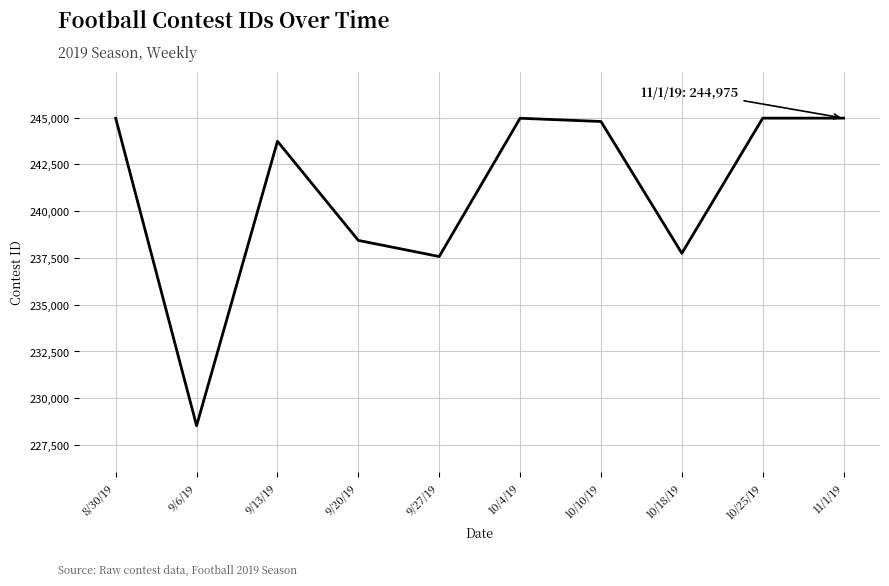

How many lines are shown in the chart?

1